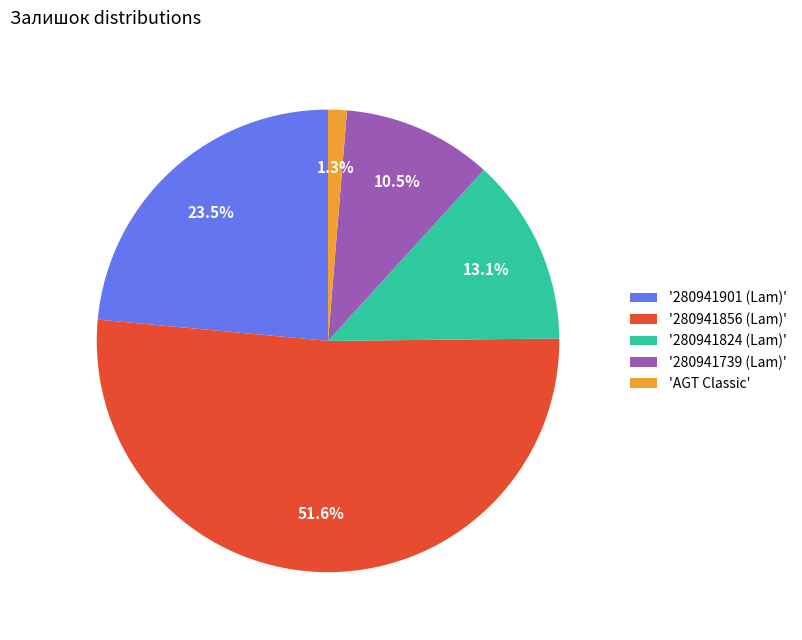

Which slice is the smallest?

'AGT Classic'